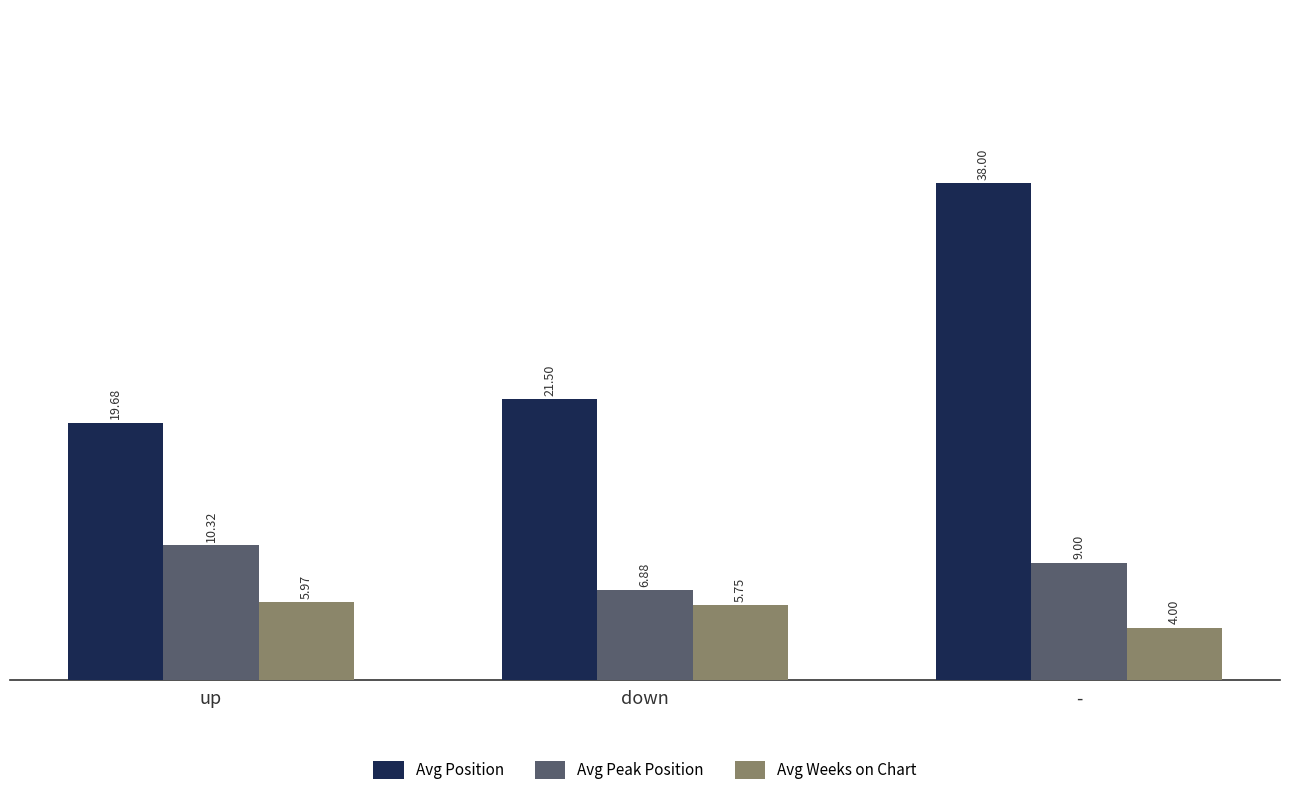

The value of Avg Position at up is 19.7. True or false?

True